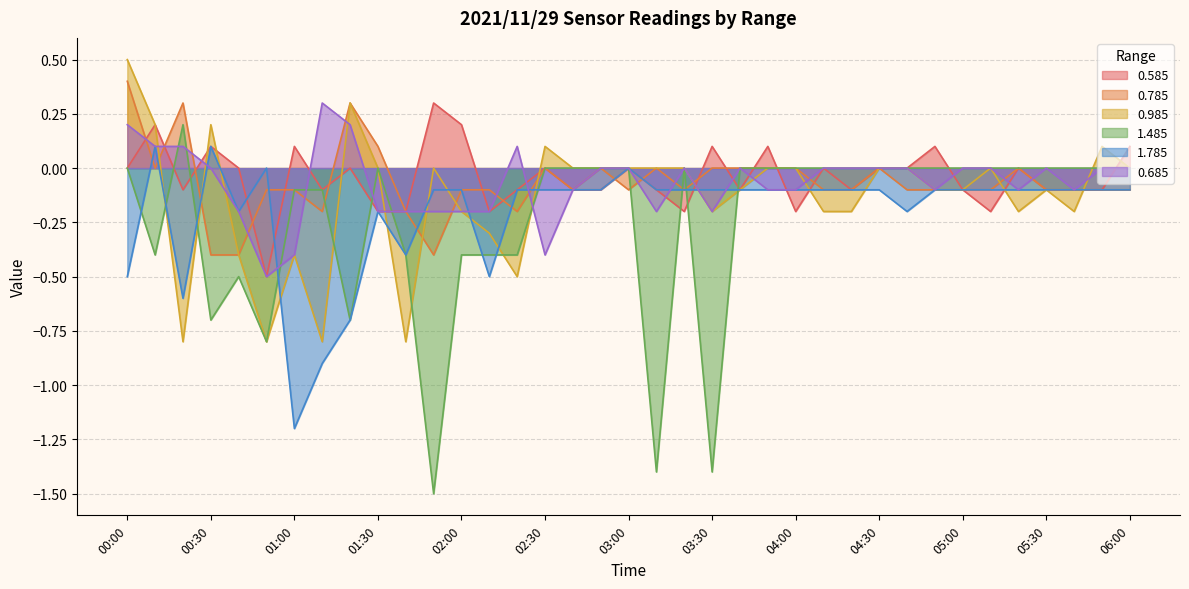

What is the greatest value displayed?

0.5